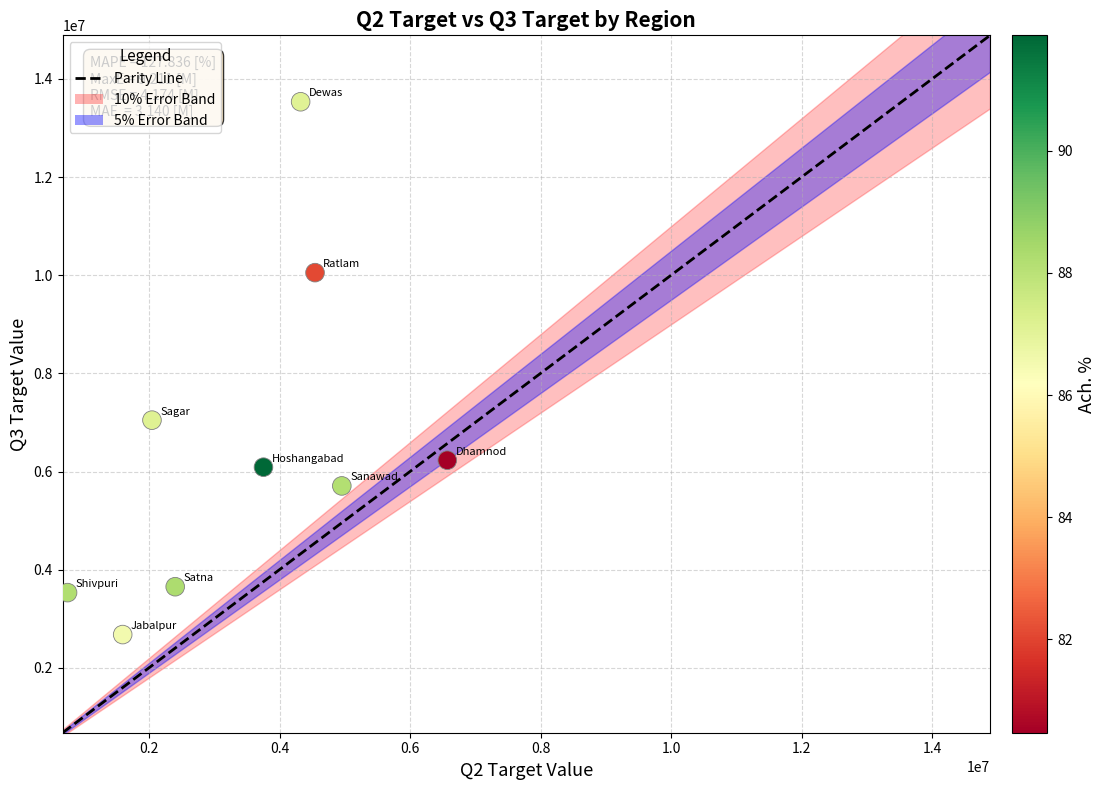

What Y value in the scatter plot is closest to 8105900?

7046625